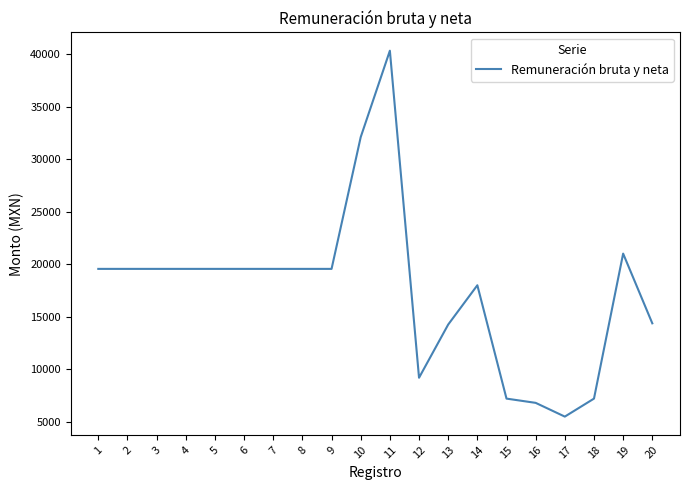

Which label corresponds to the smallest value in the chart?

17